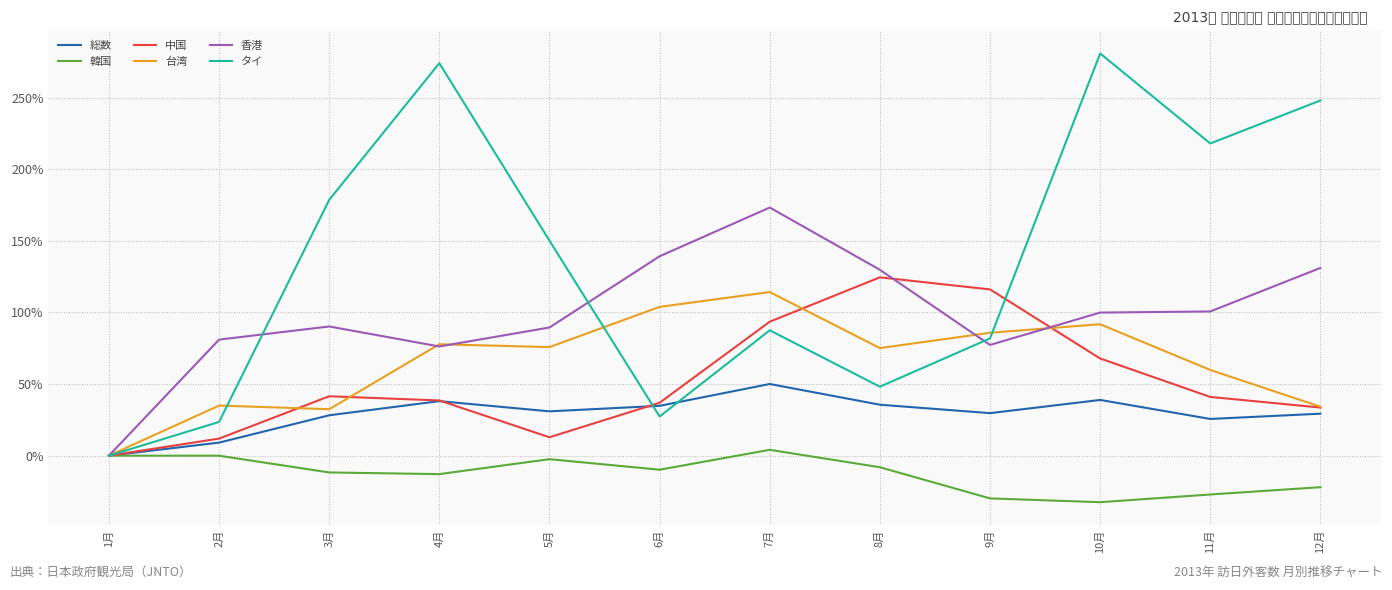

How many categories are shown in the chart?

12